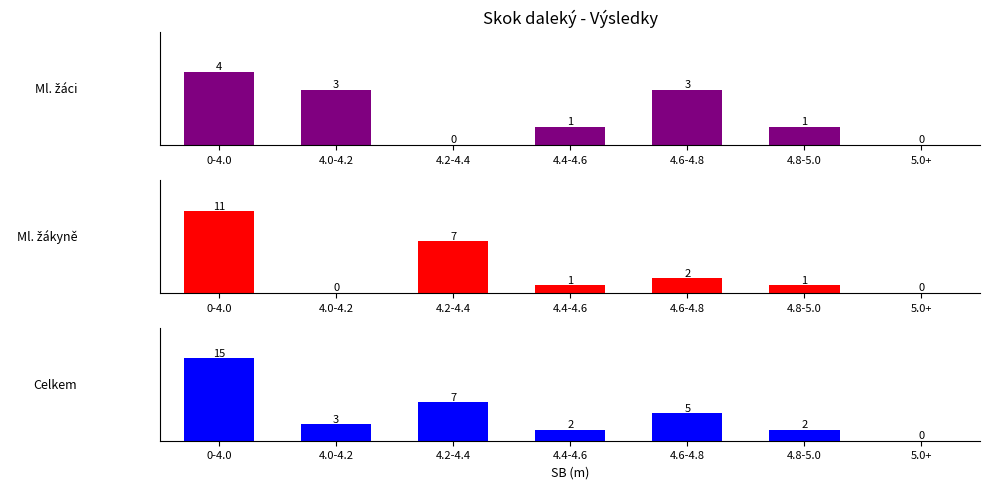

Where is Ml. žákyně nearest to the value 5?

4.2-4.4